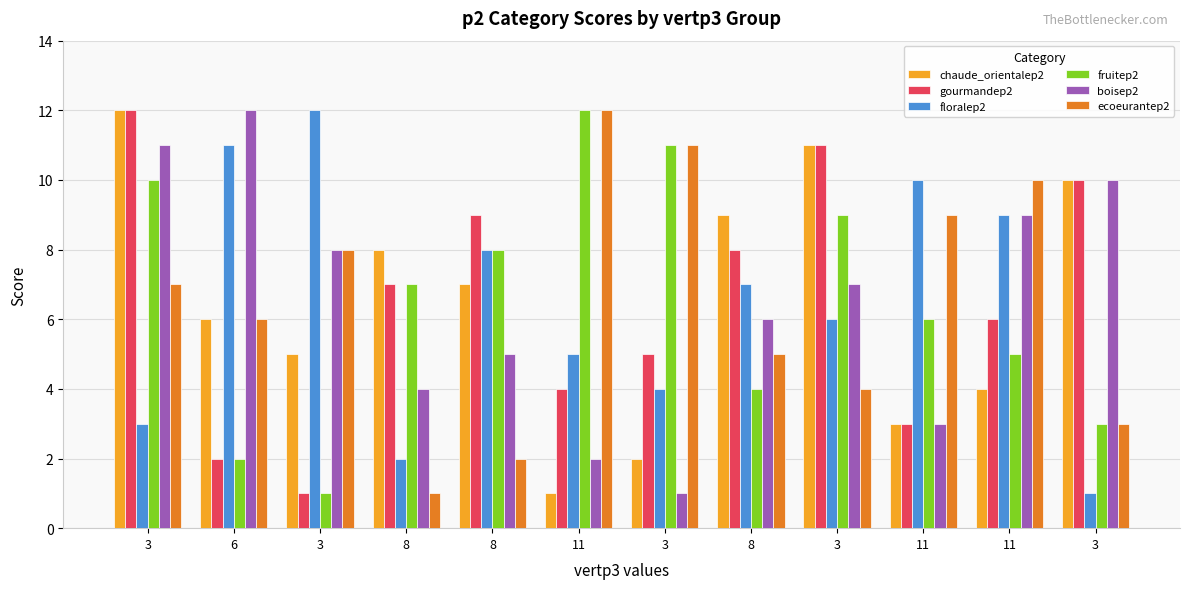

What value does the boisep2 series have at 3, to the nearest 10?

10